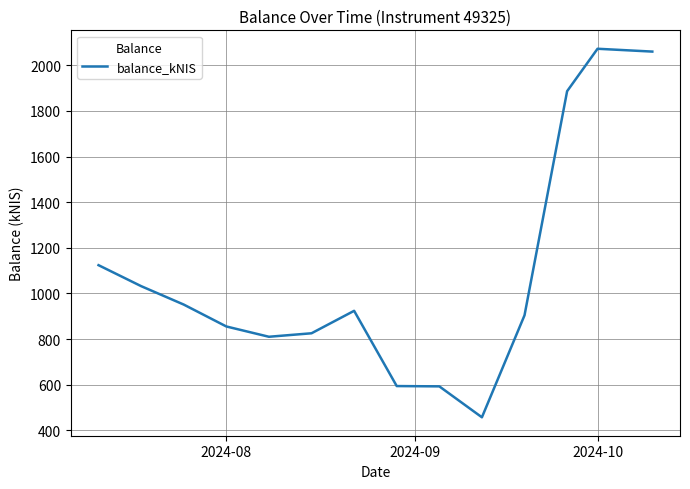

What is the difference between the maximum and minimum values?

1615.3